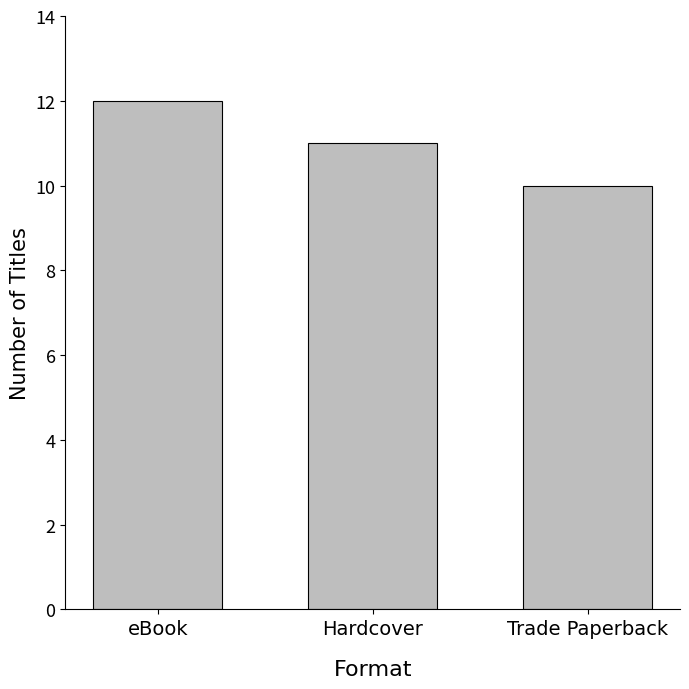

List the labels in order of value, smallest first.

Trade Paperback, Hardcover, eBook